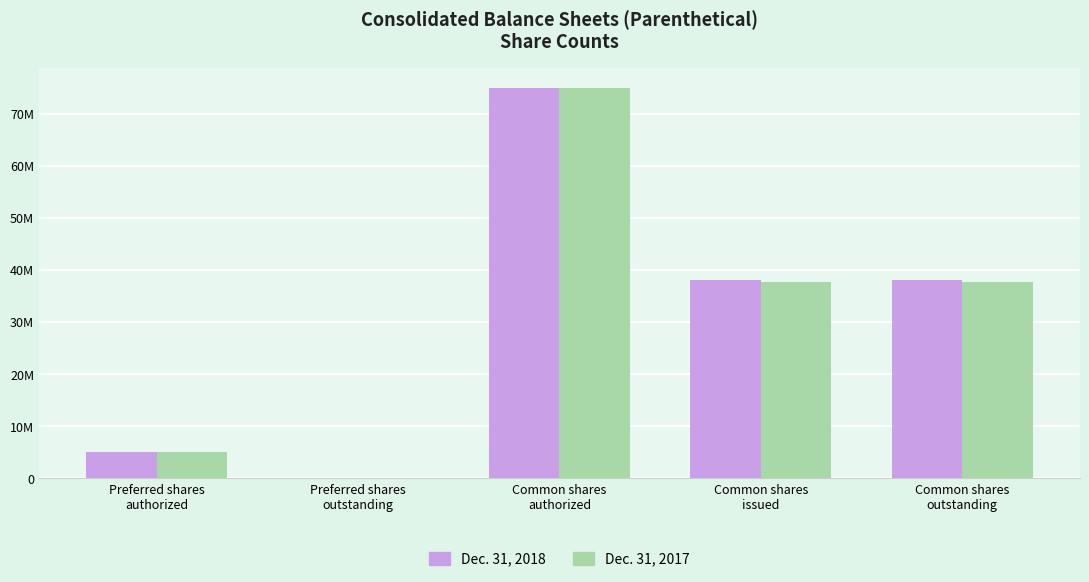

Does the chart contain stacked bars?

No